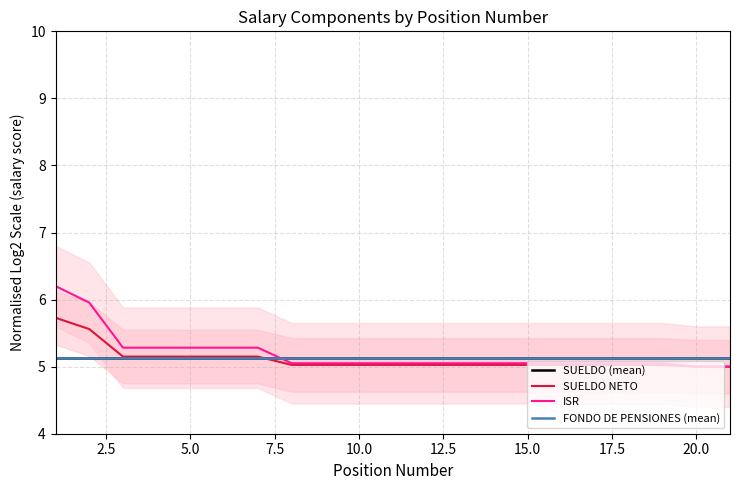

What is the minimum value for SUELDO?

5.0